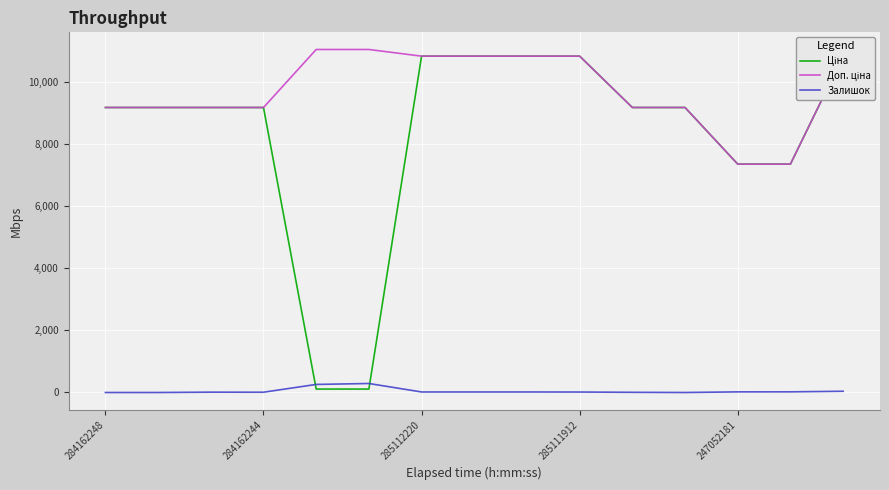

What is the value of the Залишок point at the 13th from the left?

20.0